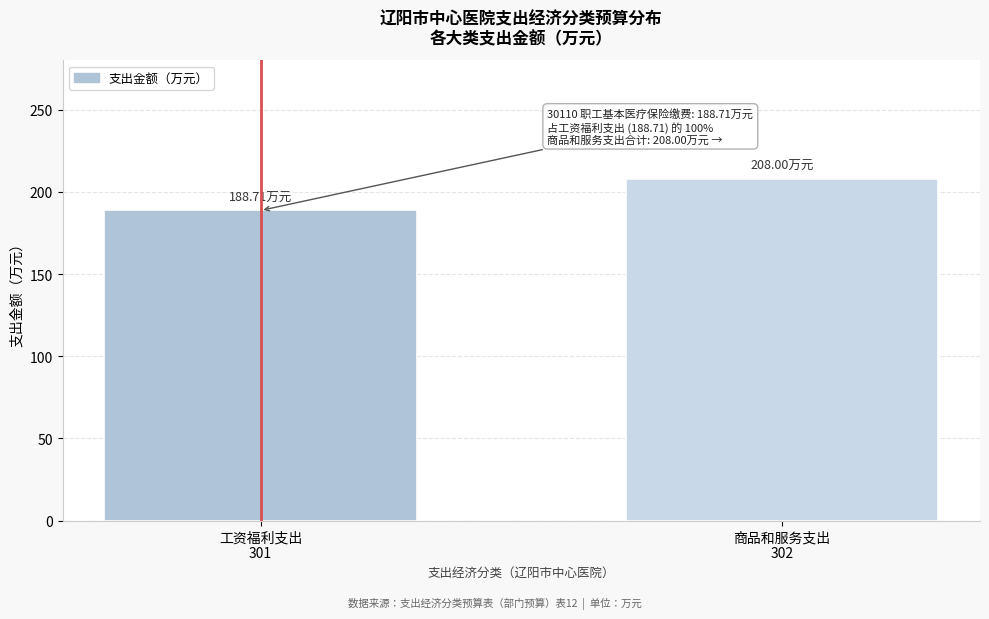

What is the difference between the maximum and minimum values?

19.3